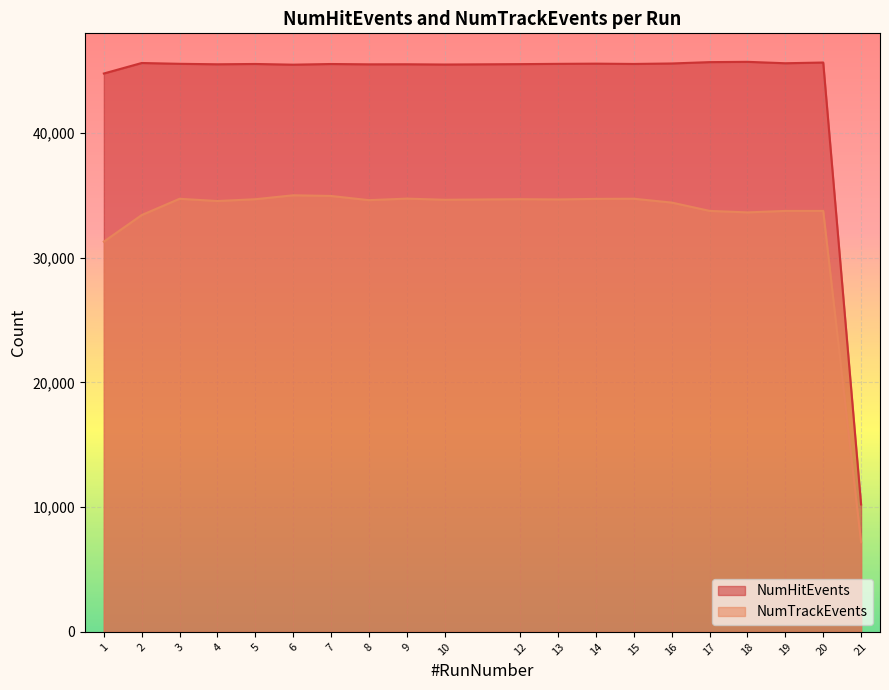

Which series has the largest total across all categories?

NumHitEvents